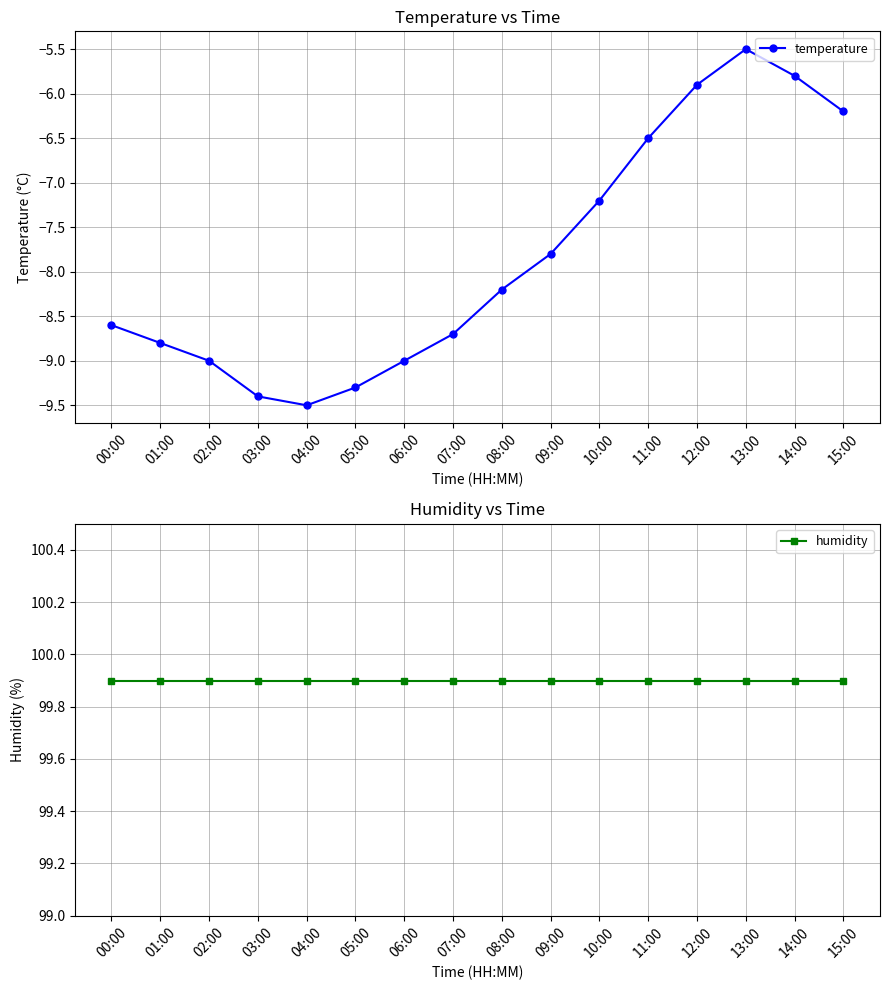

List the series in order of their peak value, highest first.

humidity, temperature